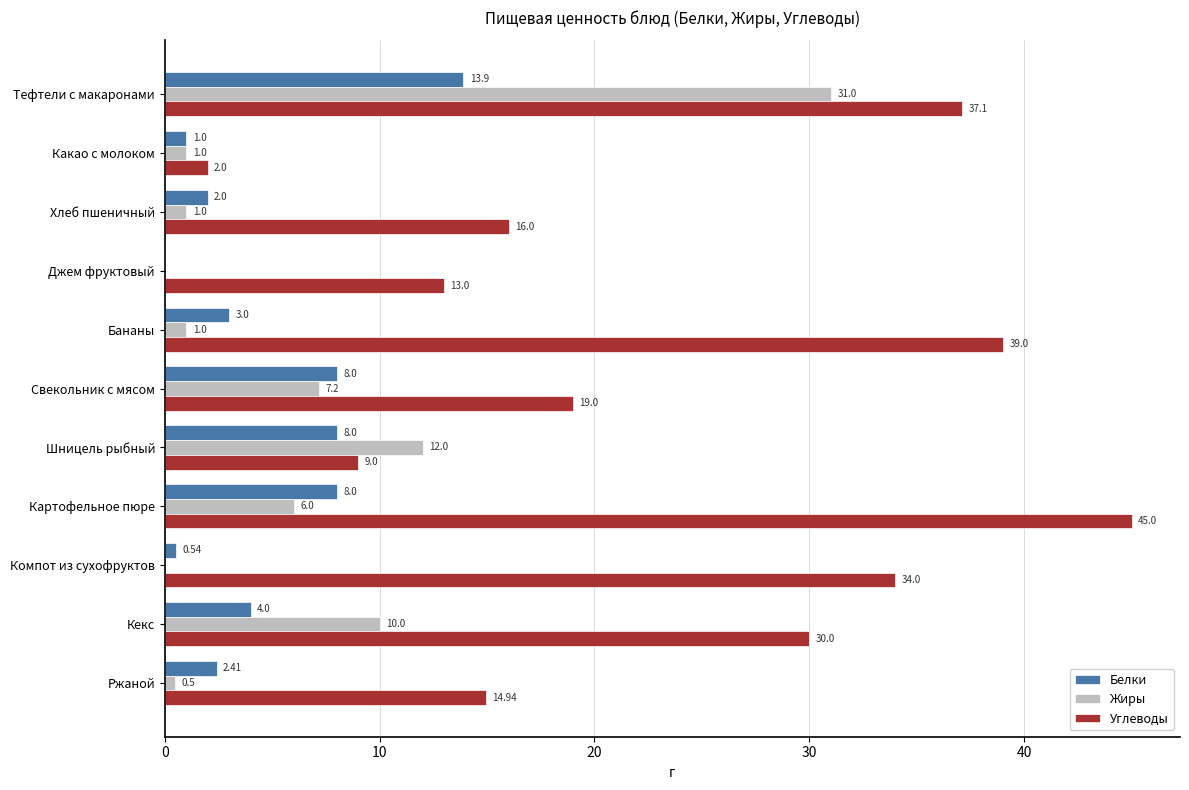

Which series has the largest range (max minus min)?

Углеводы